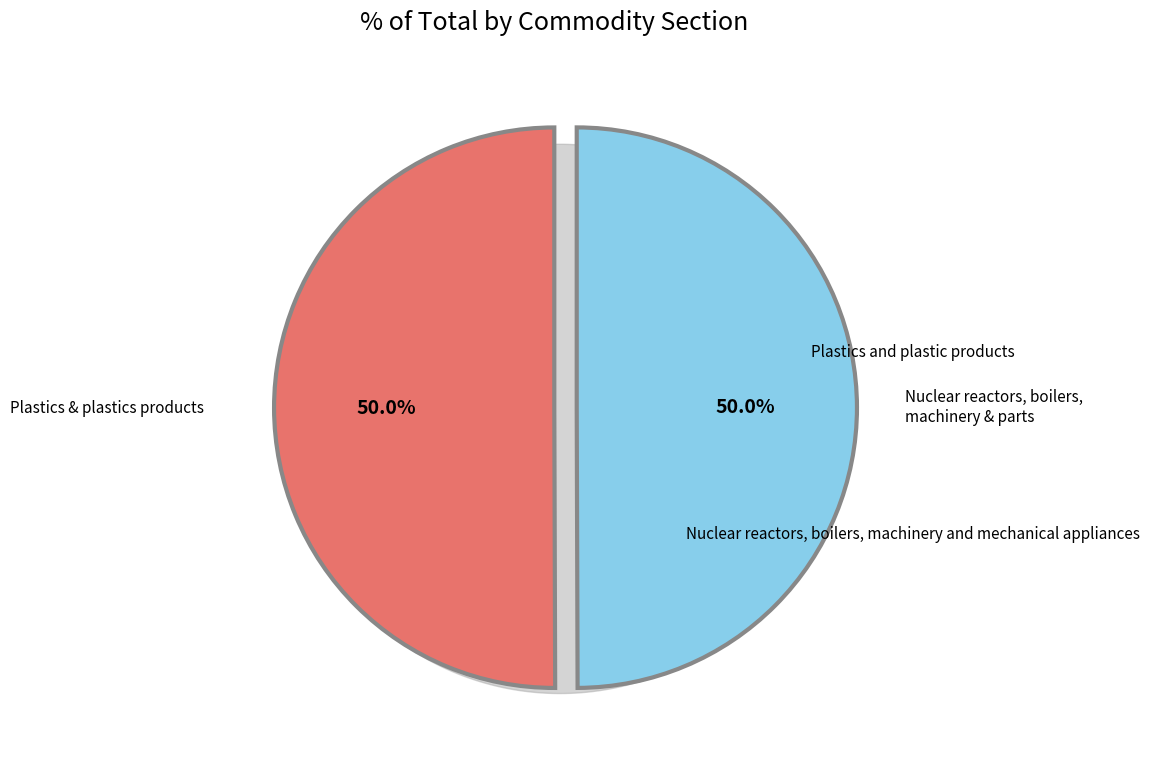

Which slice is the largest?

Plastics and plastic products